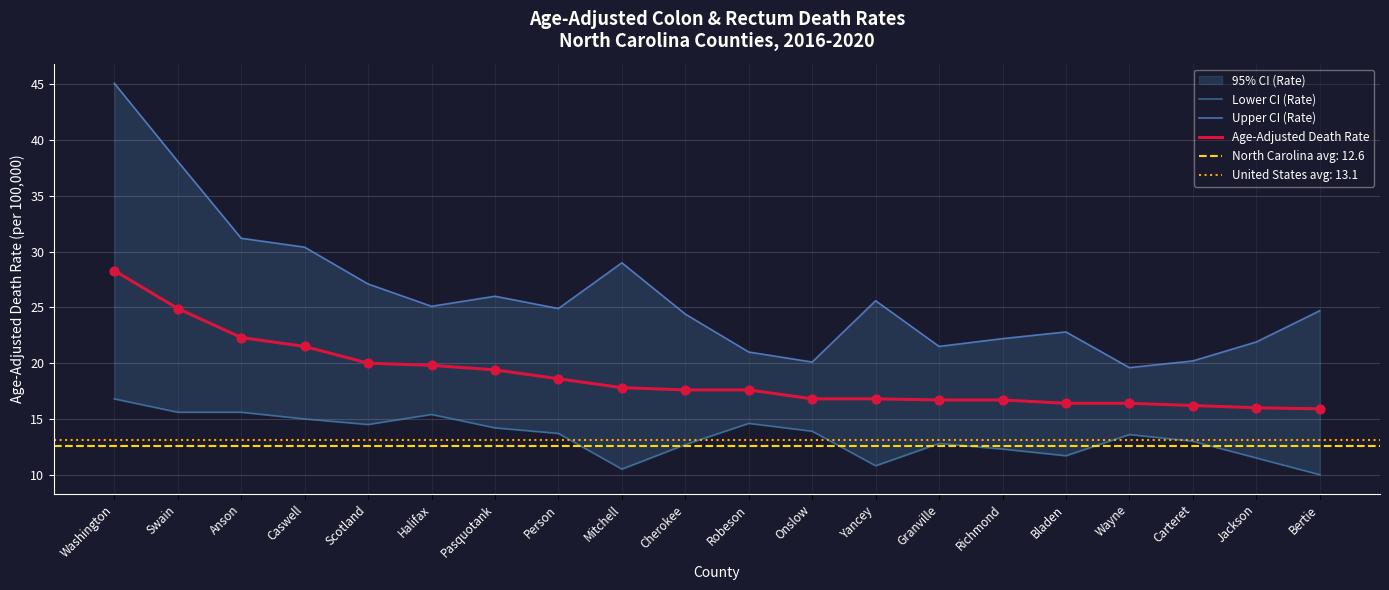

Which series has the largest Y range (max minus min)?

Upper CI (Rate)